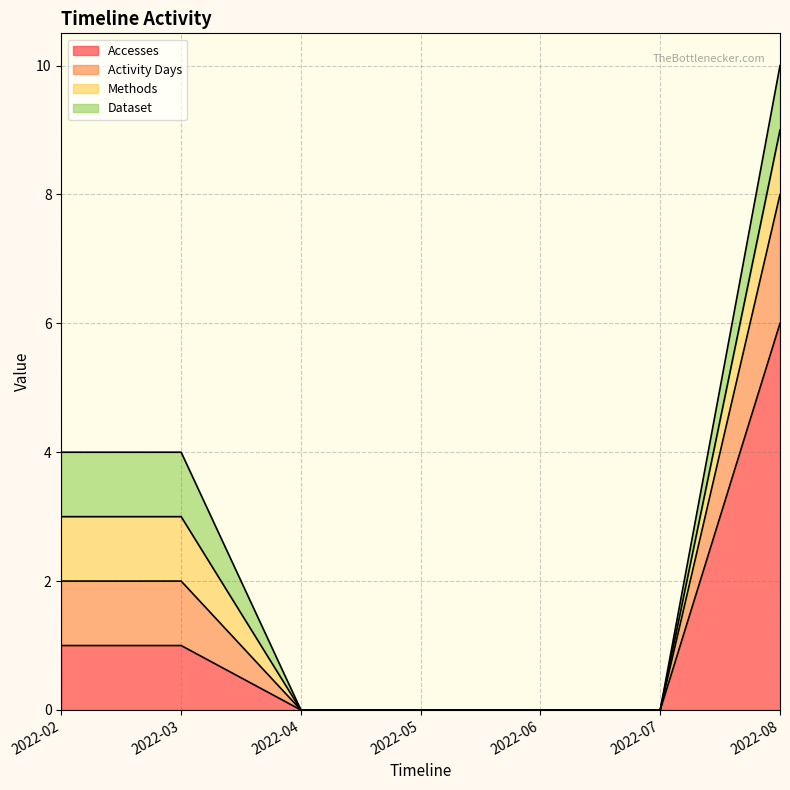

The value of Accesses at 2022-02 is 2. True or false?

False